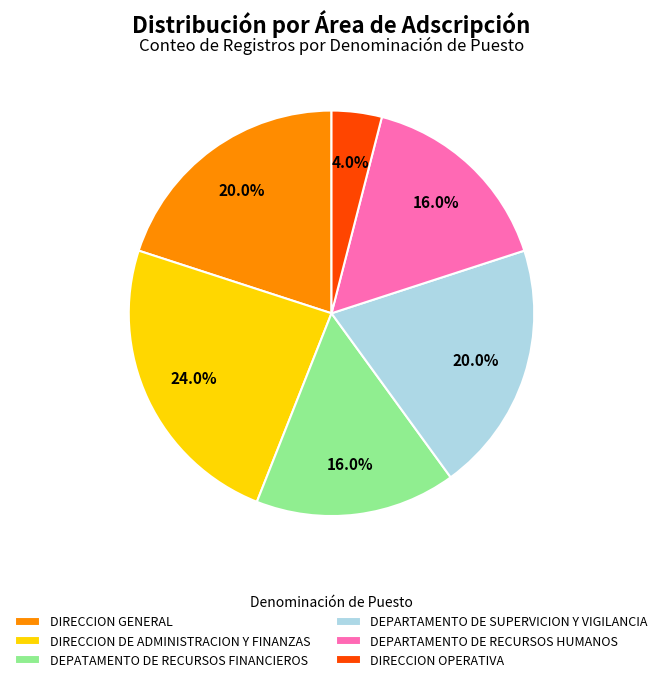

Is there a majority slice in this chart?

No